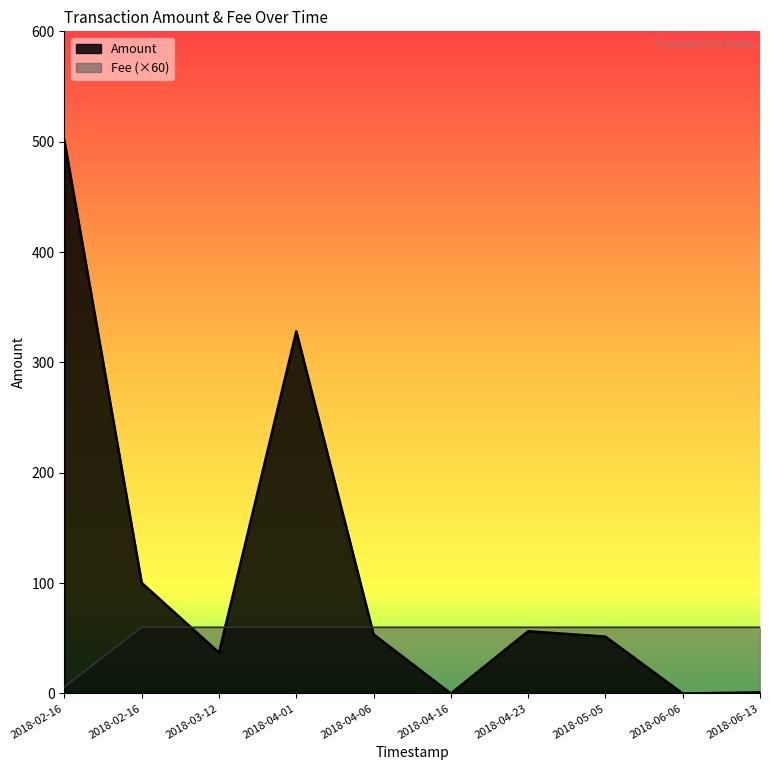

Reading right to left, what are all the values shown in this chart?

Amount: 1.0	0.0	51.5	56.4	0.0	53.5	328.2	36.9	100.2	500.8
Fee: 60.0	60.0	60.0	60.0	60.0	60.0	60.0	60.0	60.0	6.0